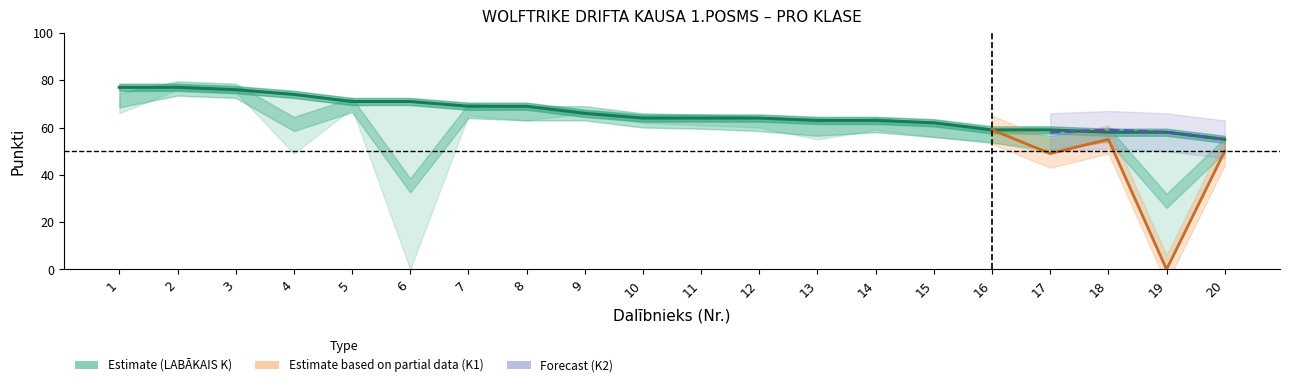

What is the difference between the maximum and second lowest values?

19